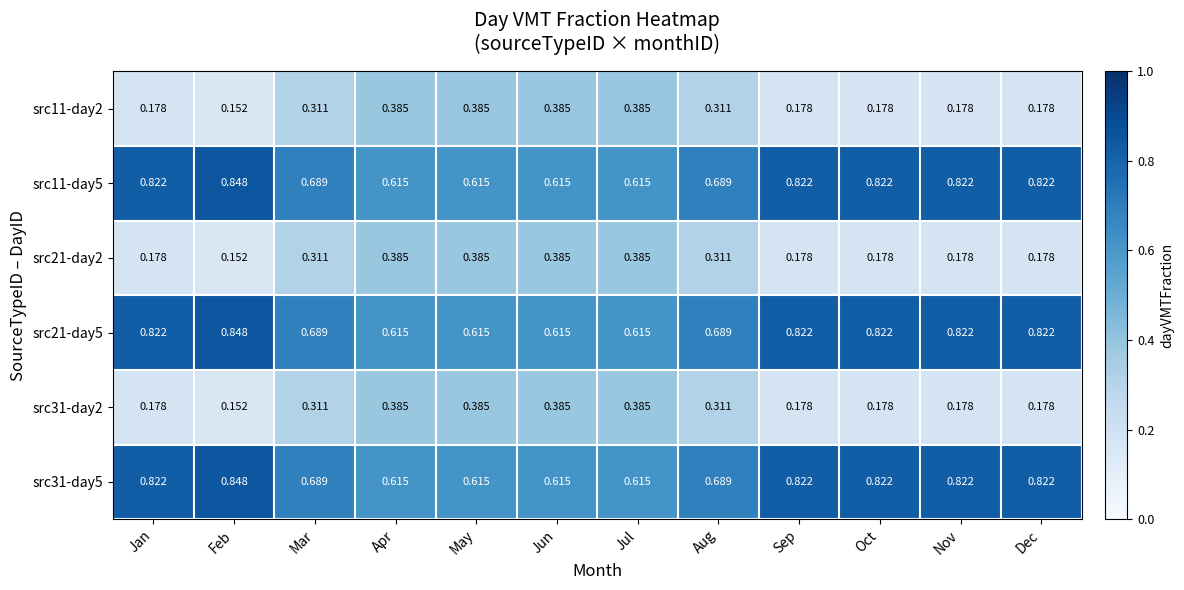

Which label corresponds to the largest value in the chart?

Feb